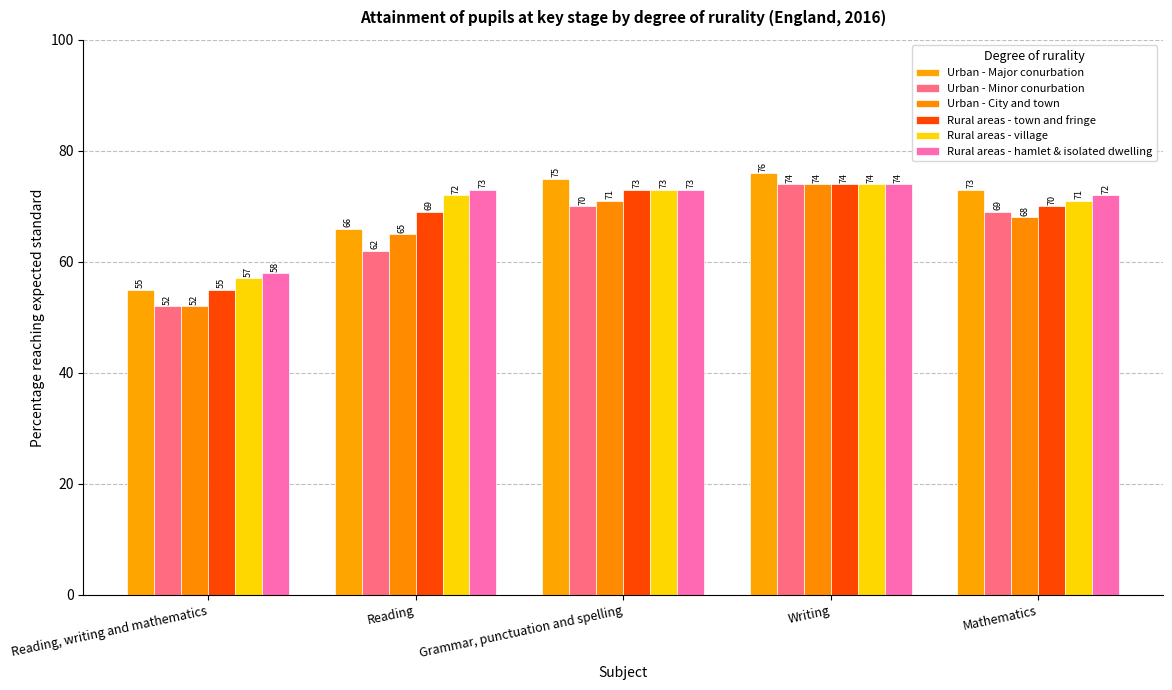

What is the average value of the Rural areas - town and fringe series?

68